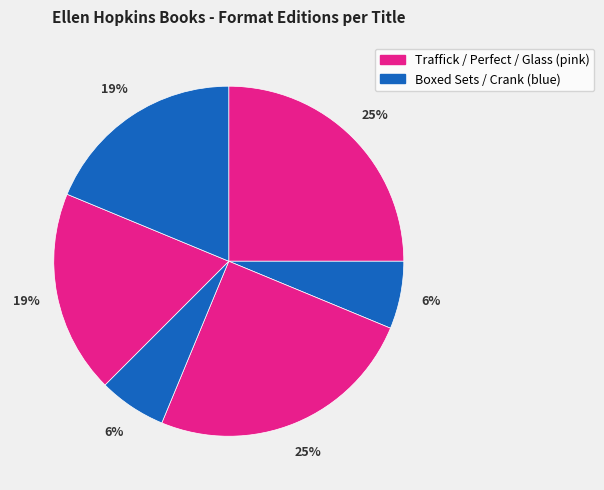

Rank the categories by value from lowest to highest.

Tricks & Traffick (Boxed Set), Crank Trilogy (Boxed Set), Glass, Crank, Traffick, Perfect